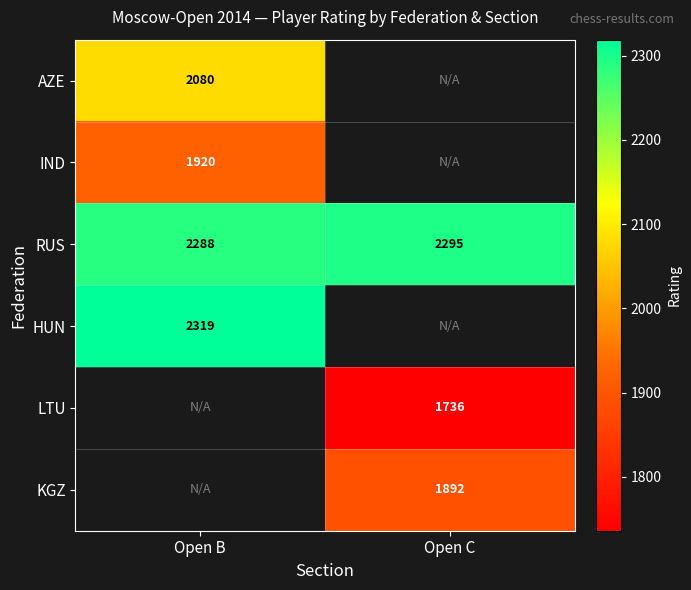

What is the highest value of the RUS series?

2295